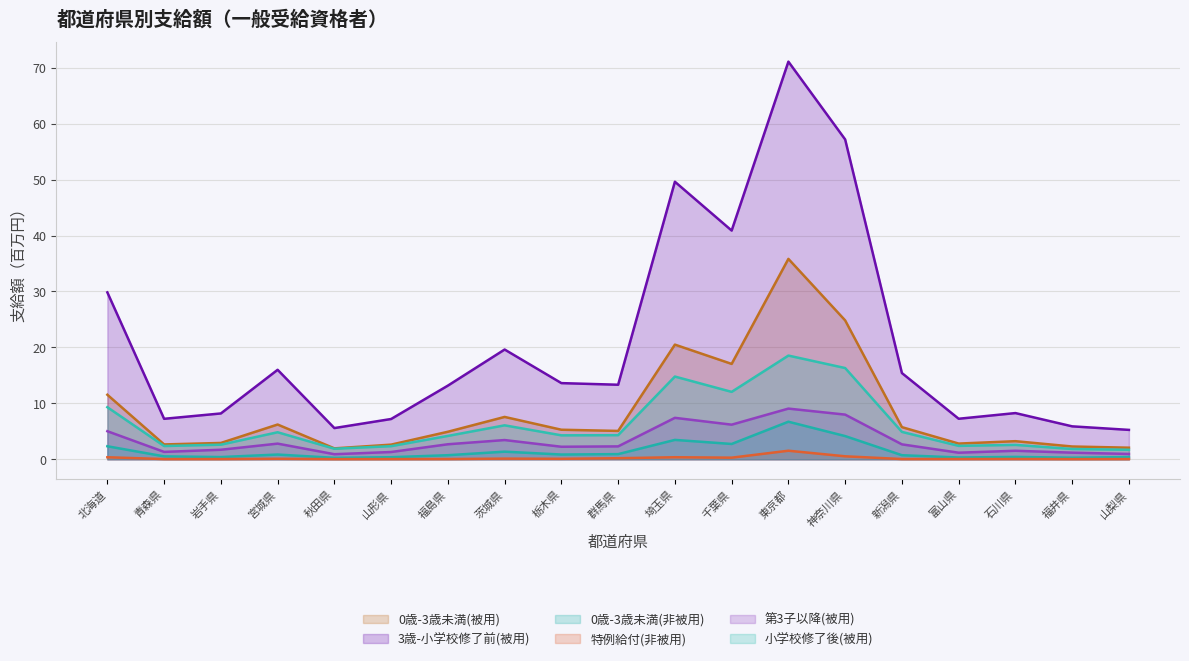

What is the greatest value displayed?

71.1